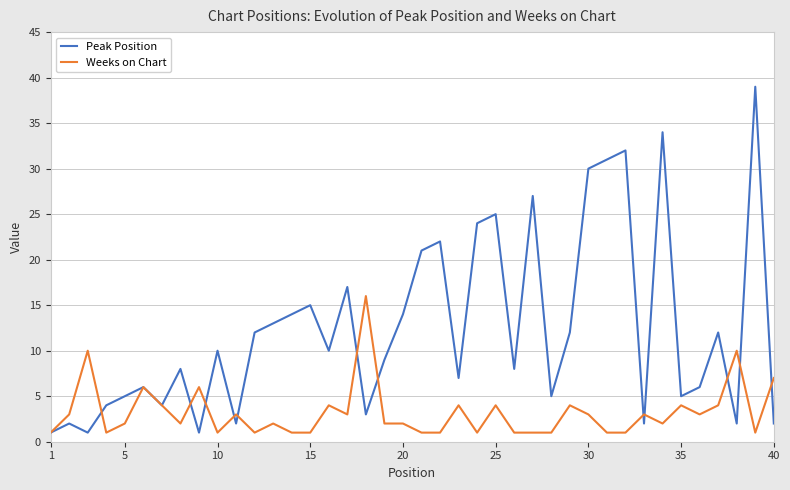

Reading right to left, what are all the values shown in this chart?

Peak Position: 2	39	2	12	6	5	34	2	32	31	30	12	5	27	8	25	24	7	22	21	14	9	3	17	10	15	14	13	12	2	10	1	8	4	6	5	4	1	2	1
Weeks on Chart: 7	1	10	4	3	4	2	3	1	1	3	4	1	1	1	4	1	4	1	1	2	2	16	3	4	1	1	2	1	3	1	6	2	4	6	2	1	10	3	1